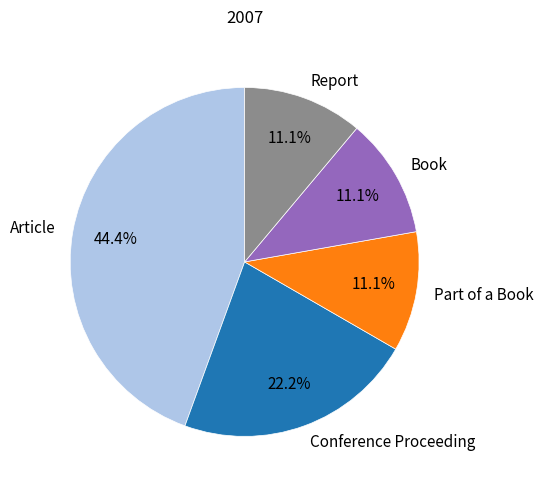

Is there any slice that represents more than half of the pie?

No